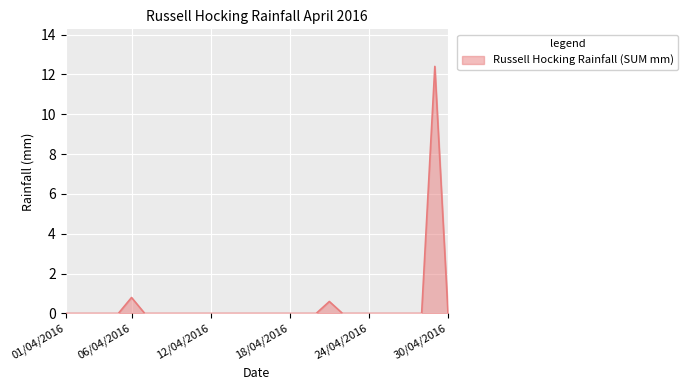

True or false: the data has more than 2 interior local peaks.

True